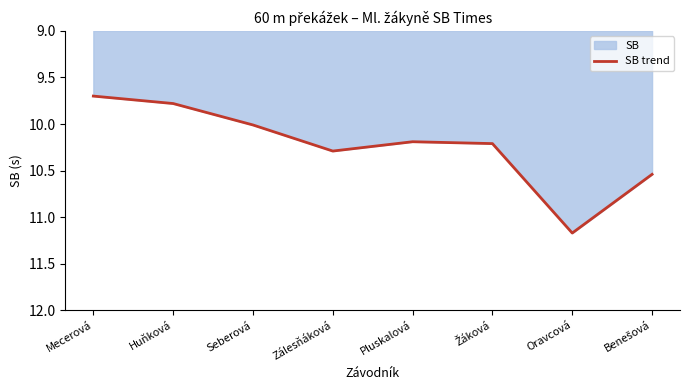

What is the value of the 3rd point from the left?

10.0